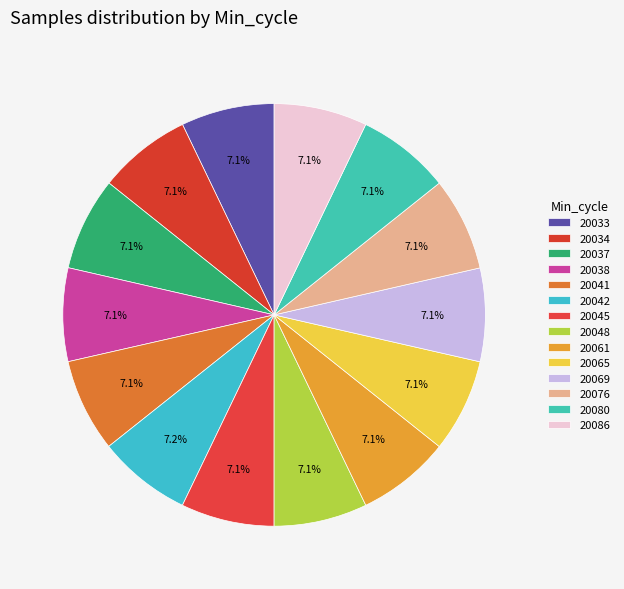

To the nearest percent, what is the combined percentage of 20080 and 20038?

14%